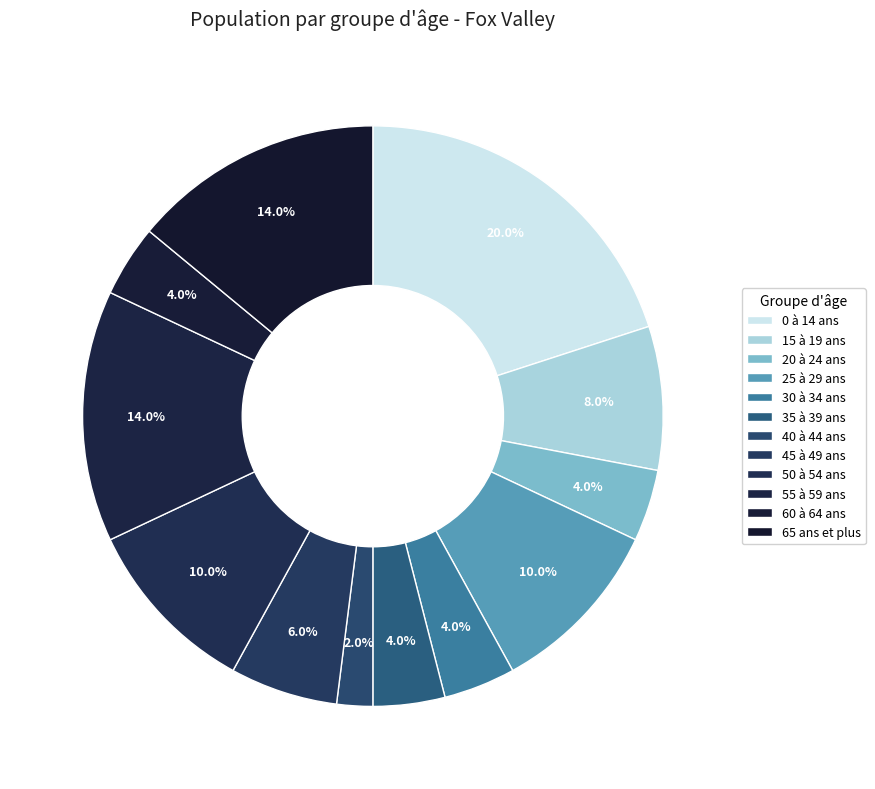

What is the ratio of the value at 40 à 44 ans to the value at 45 à 49 ans?

0.3